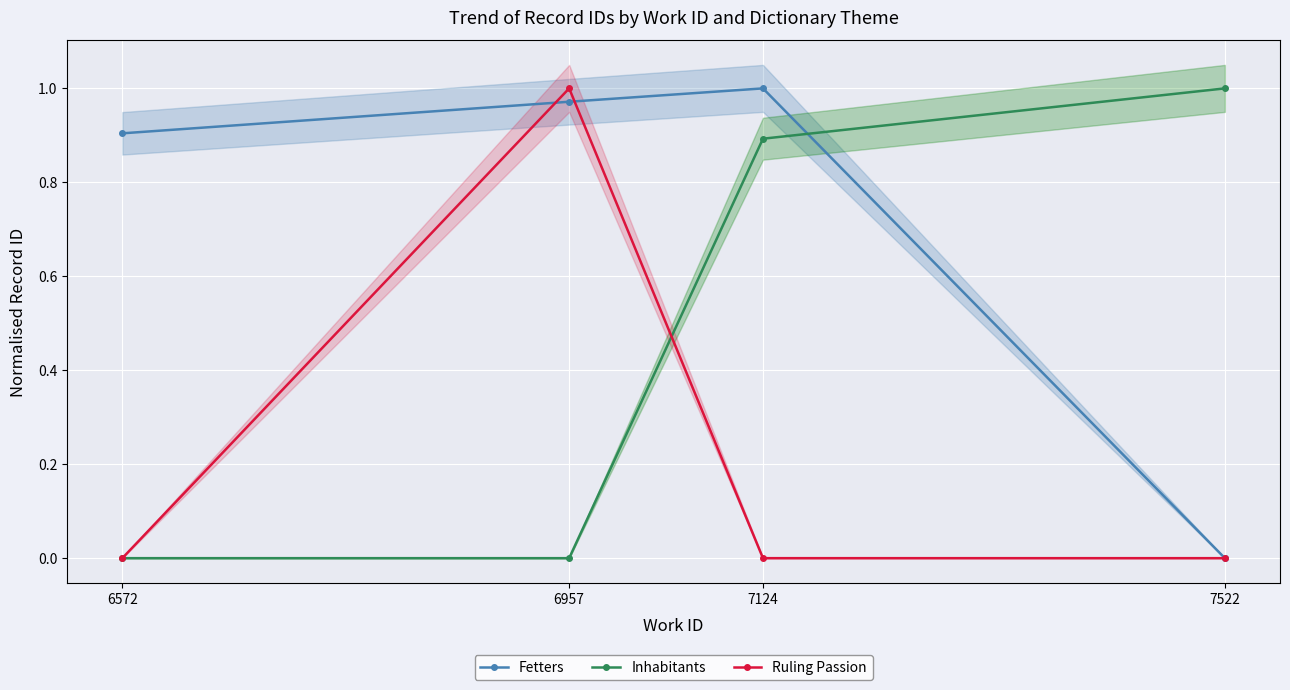

At how many categories does at least one series exceed 0?

4